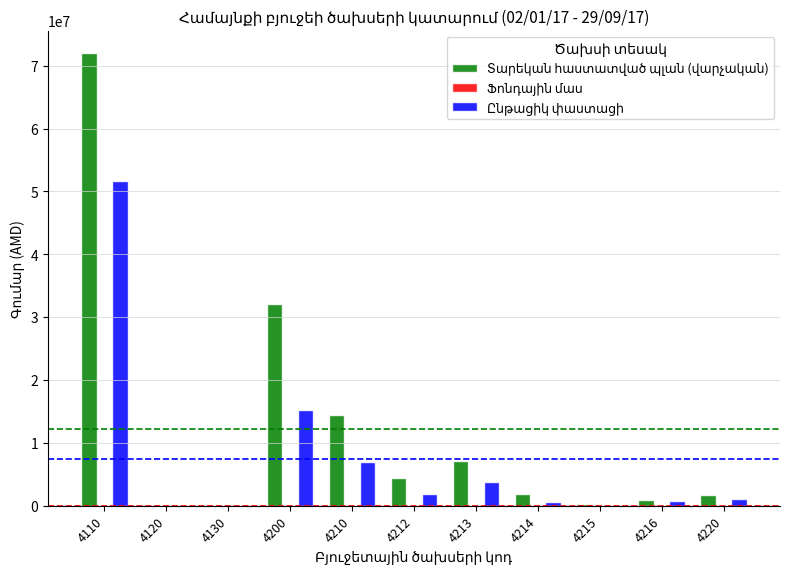

What is the greatest value displayed?

72000000